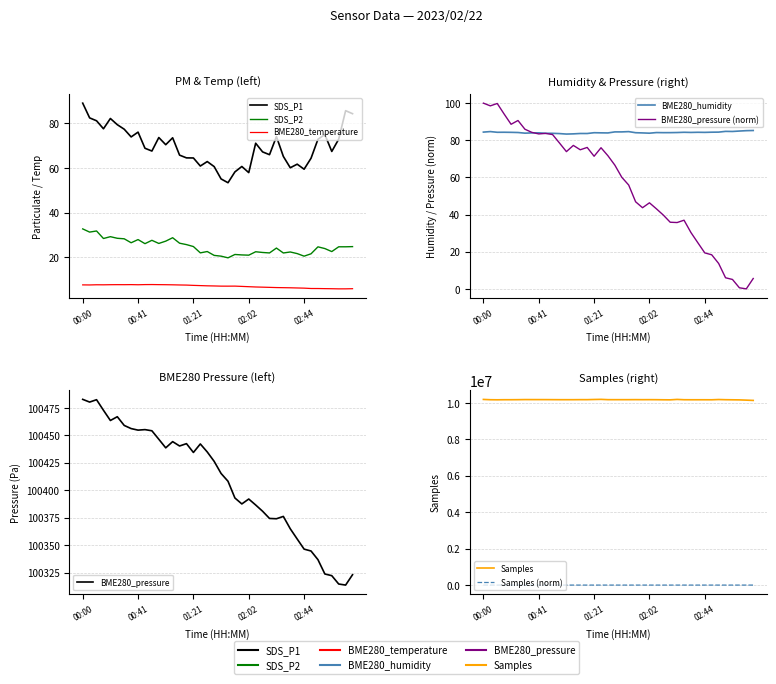

How many data points does each series have?

40